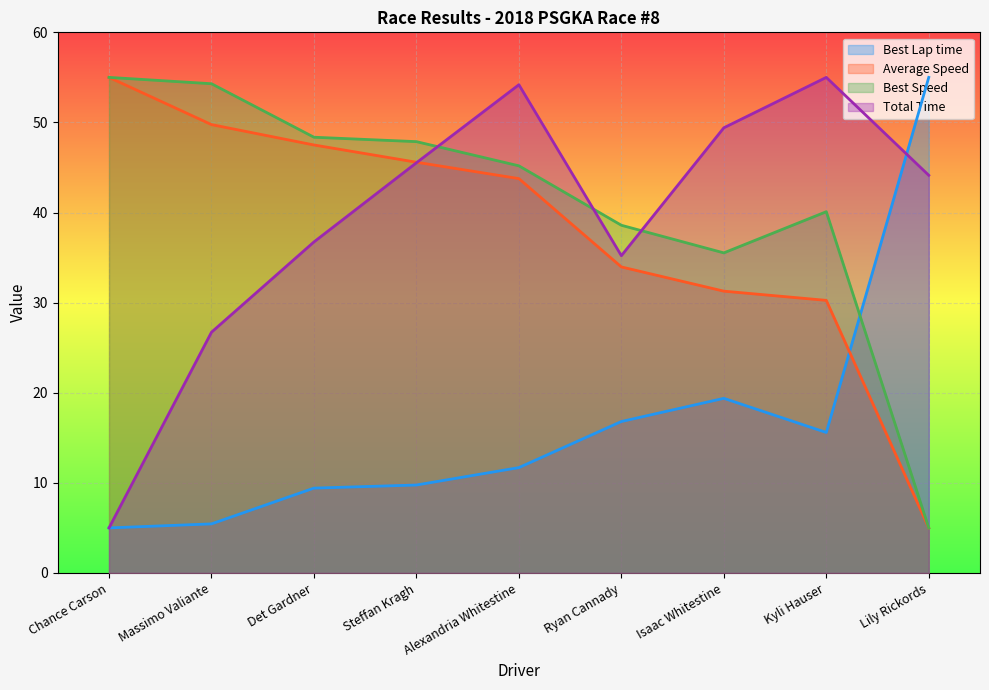

At Ryan Cannady, list the series in order from largest to smallest.

Best Speed, Total Time, Average Speed, Best Lap time